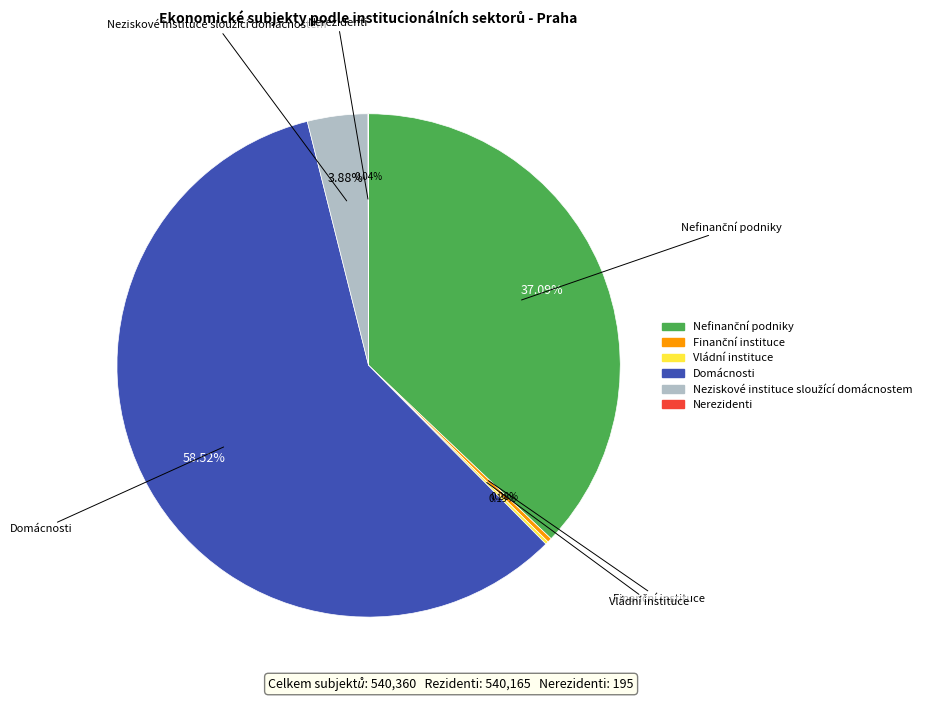

True or false: Domácnosti accounts for 48% of the total.

False